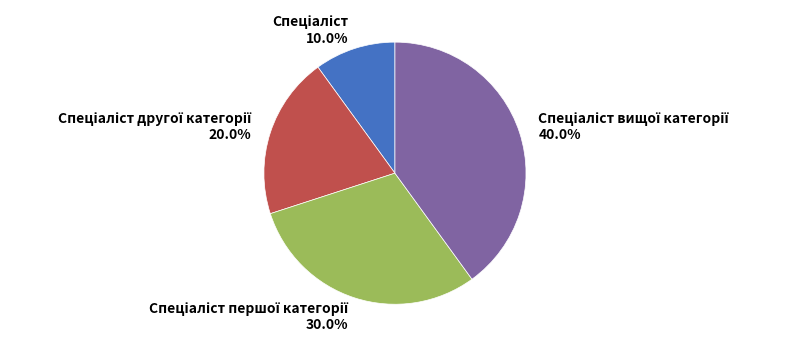

Does any single category account for the majority?

No